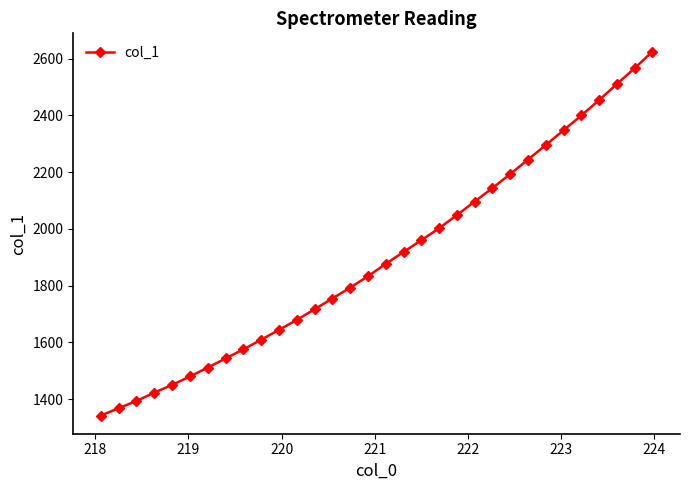

What is the value of the 1st point from the left?

1341.8